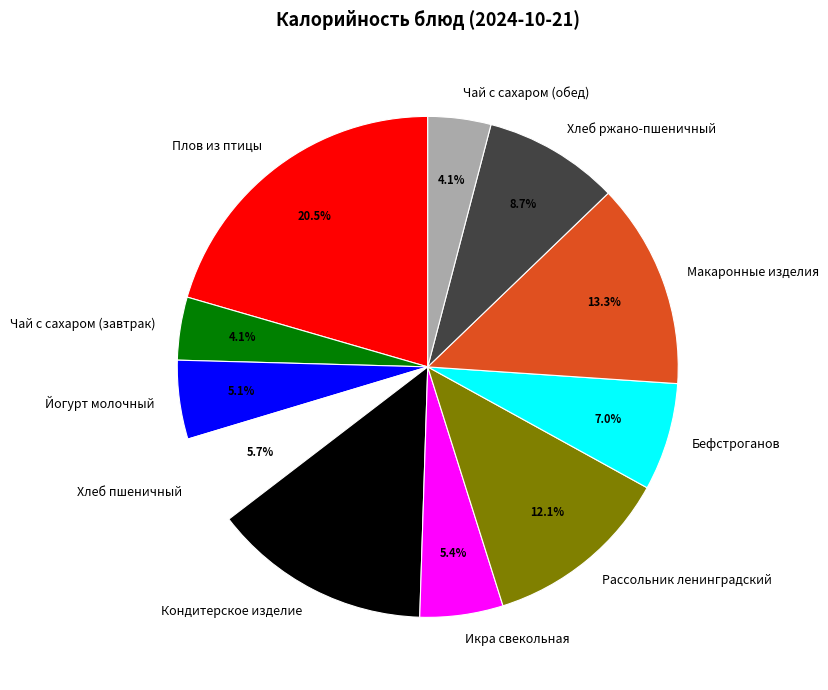

Which slice is the largest?

Плов из птицы